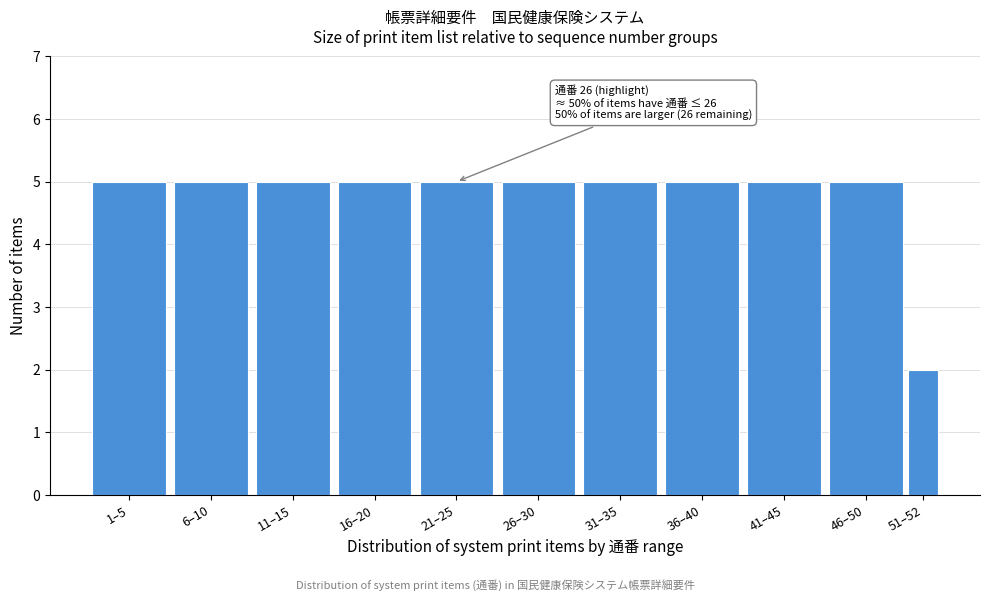

Reading left to right, extract all data points from this chart.

5	5	5	5	5	5	5	5	5	5	2